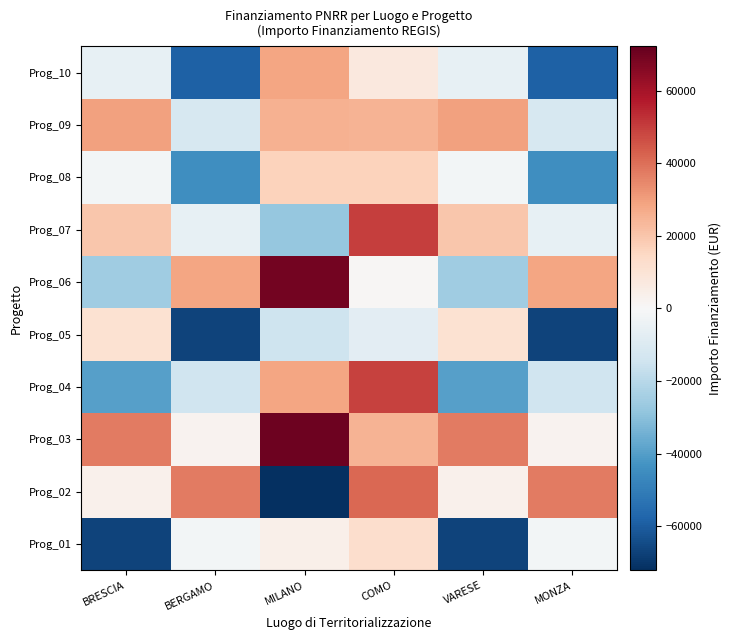

Reading right to left, list all the values displayed in this chart.

Prog_01: MONZA=-2183.8	VARESE=-66701.8	COMO=12638.2	MILANO=3952.2	BERGAMO=-2183.8	BRESCIA=-66701.8
Prog_02: MONZA=37746.2	VARESE=3810.2	COMO=41476.2	MILANO=-72138.8	BERGAMO=37746.2	BRESCIA=3810.2
Prog_03: MONZA=2538.2	VARESE=37675.2	COMO=25127.2	MILANO=70529.2	BERGAMO=2538.2	BRESCIA=37675.2
Prog_04: MONZA=-14325.8	VARESE=-39915.8	COMO=49153.2	MILANO=28538.2	BERGAMO=-14325.8	BRESCIA=-39915.8
Prog_05: MONZA=-66741.8	VARESE=10974.2	COMO=-7342.8	MILANO=-14817.8	BERGAMO=-66741.8	BRESCIA=10974.2
Prog_06: MONZA=28503.2	VARESE=-25742.8	COMO=835.2	MILANO=69746.2	BERGAMO=28503.2	BRESCIA=-25742.8
Prog_07: MONZA=-6185.8	VARESE=20078.2	COMO=49822.2	MILANO=-27653.8	BERGAMO=-6185.8	BRESCIA=20078.2
Prog_08: MONZA=-44678.8	VARESE=-2253.8	COMO=16636.2	MILANO=16604.2	BERGAMO=-44678.8	BRESCIA=-2253.8
Prog_09: MONZA=-12305.8	VARESE=29390.2	COMO=25132.2	MILANO=25746.2	BERGAMO=-12305.8	BRESCIA=29390.2
Prog_10: MONZA=-58802.8	VARESE=-5917.8	COMO=7693.2	MILANO=28403.2	BERGAMO=-58802.8	BRESCIA=-5917.8